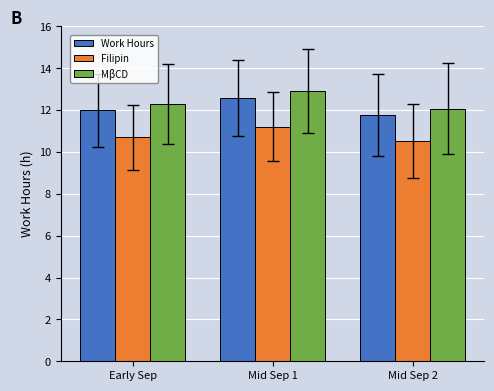

Between Mid Sep 1 and Mid Sep 2, which series saw the biggest shift?

MβCD